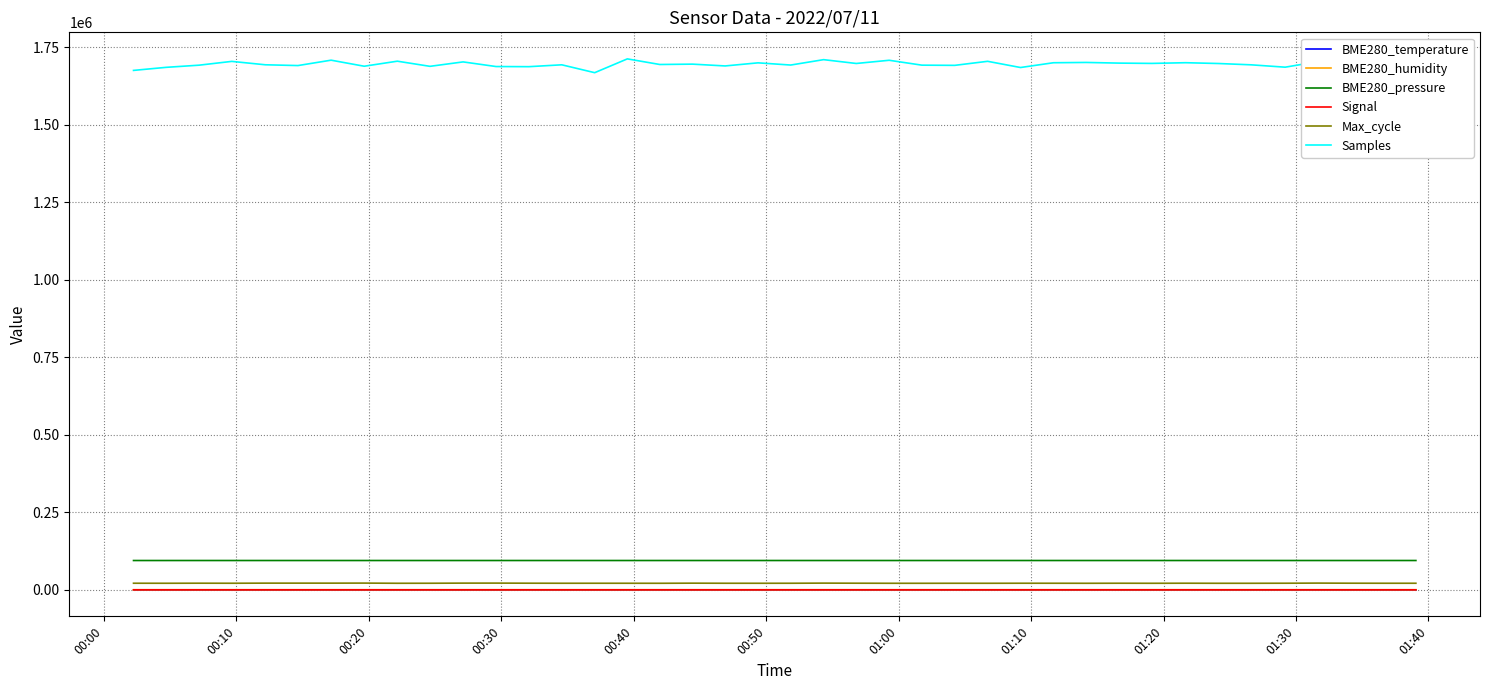

What is the smallest value displayed?

-55.0